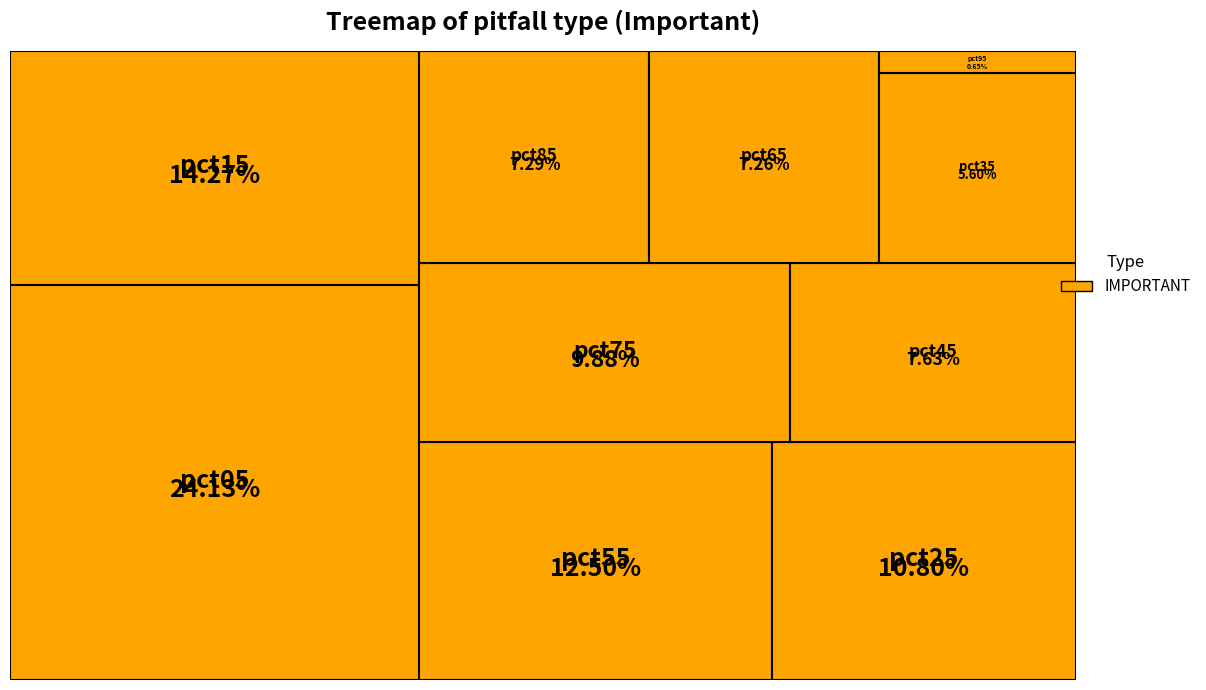

Combined, do pct85 and pct55 account for over 50%?

No